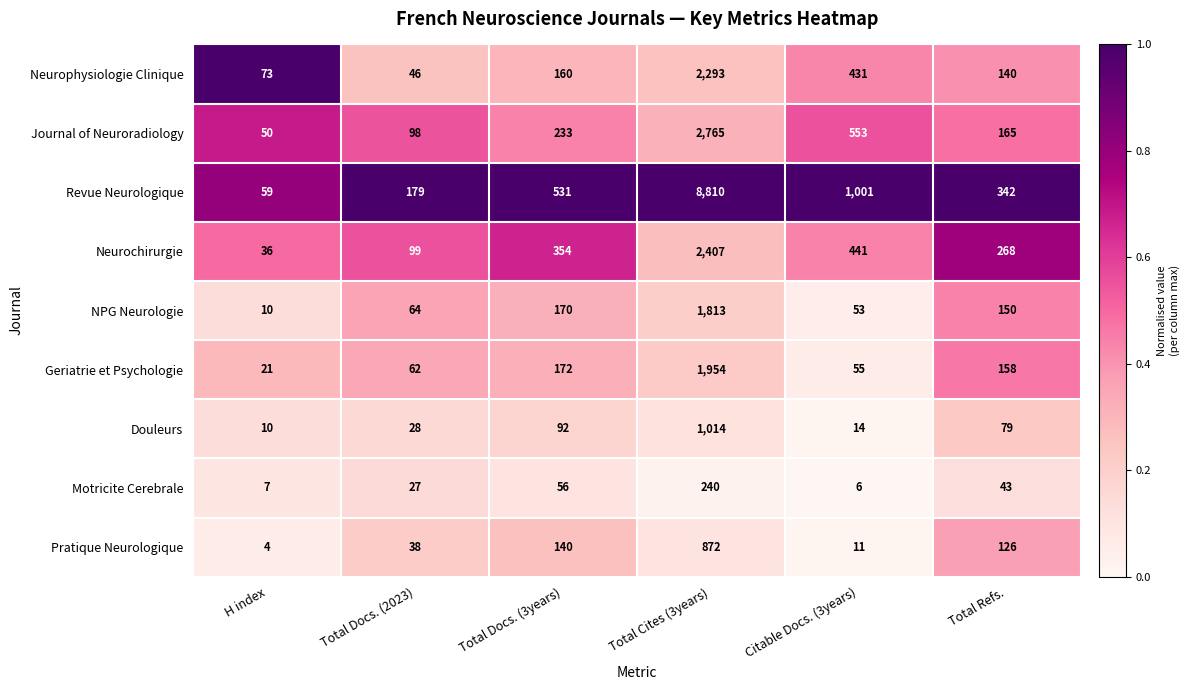

The NPG Neurologie series shows 53 at Citable Docs. (3years). True or false?

True